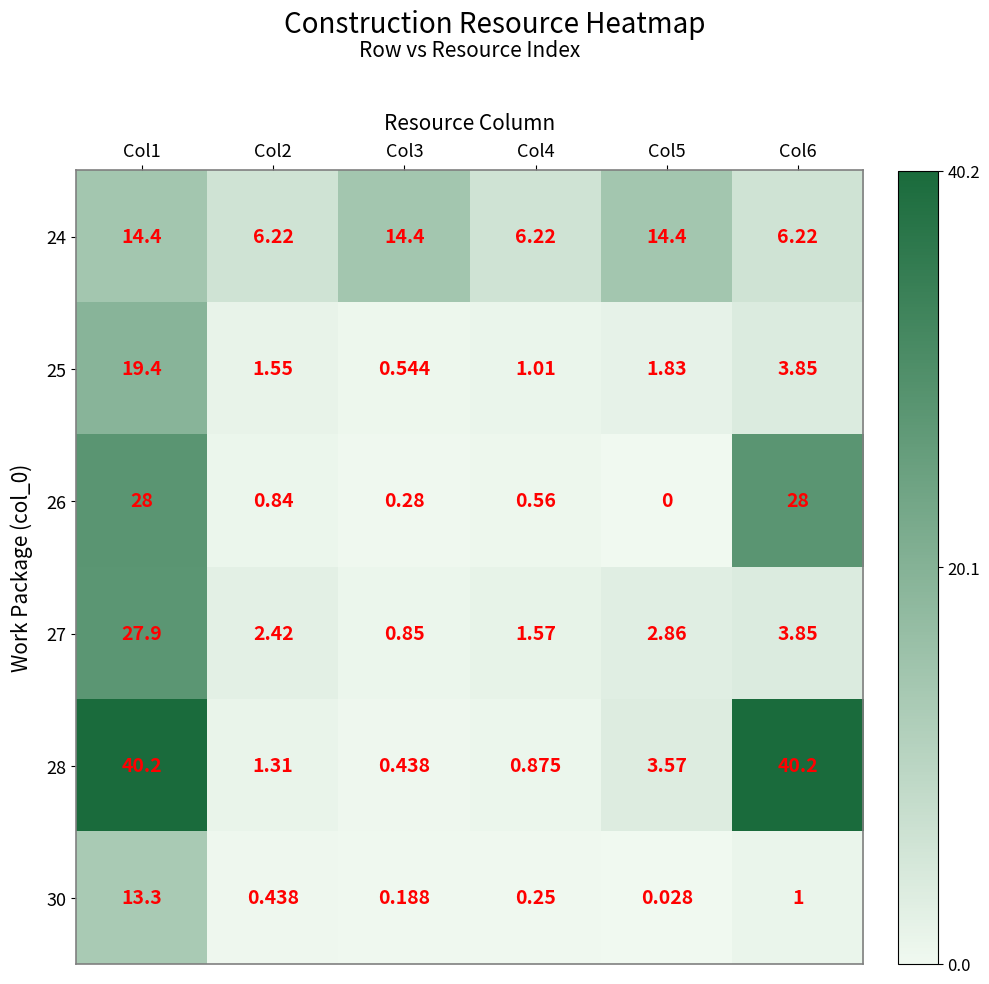

Is the value of 28 at Col2 greater than the value of 27 at Col4?

No